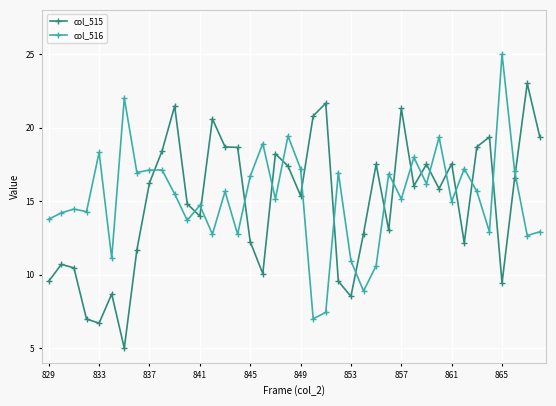

What is the smallest value displayed?

5.0